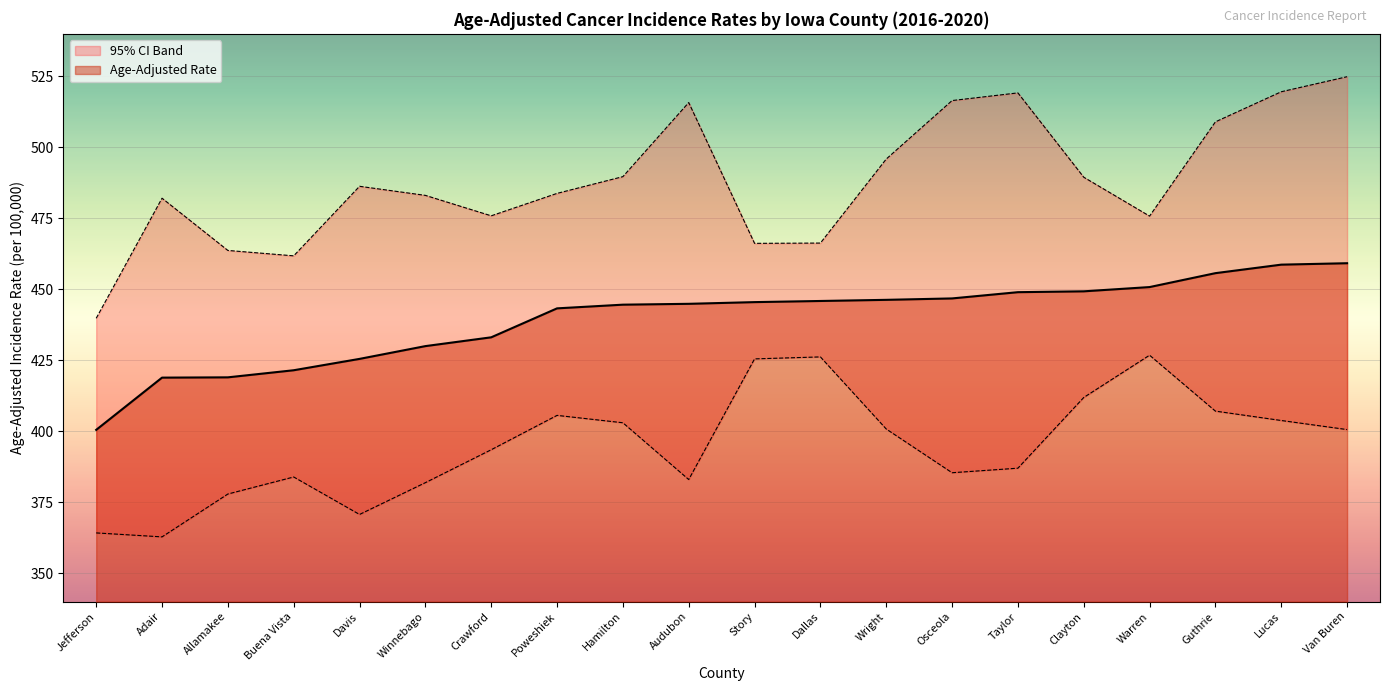

Which category has the lowest value in the Age-Adjusted Rate series?

Jefferson